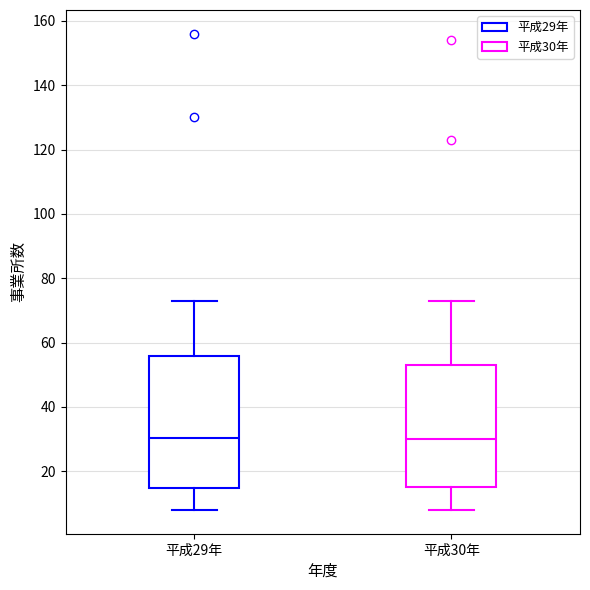

Reading left to right, read every box against the y-axis: the position of its median line, the range the box covers, and the ends of its whiskers. The values are not printed on the chart, so give them approximately, as read against the axis.

平成29年: median 30, box 14 to 56, whiskers 8 to 74
平成30年: median 30, box 16 to 54, whiskers 8 to 74